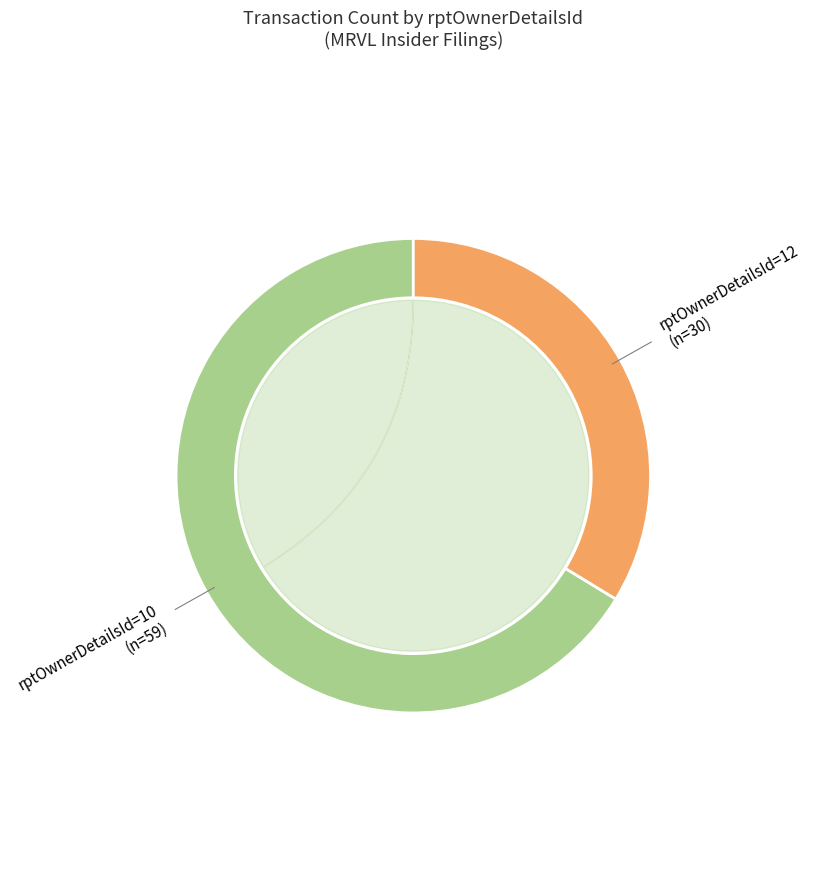

Approximately how many times larger is the value at rptOwnerDetailsId=12 compared to rptOwnerDetailsId=10?

0.5